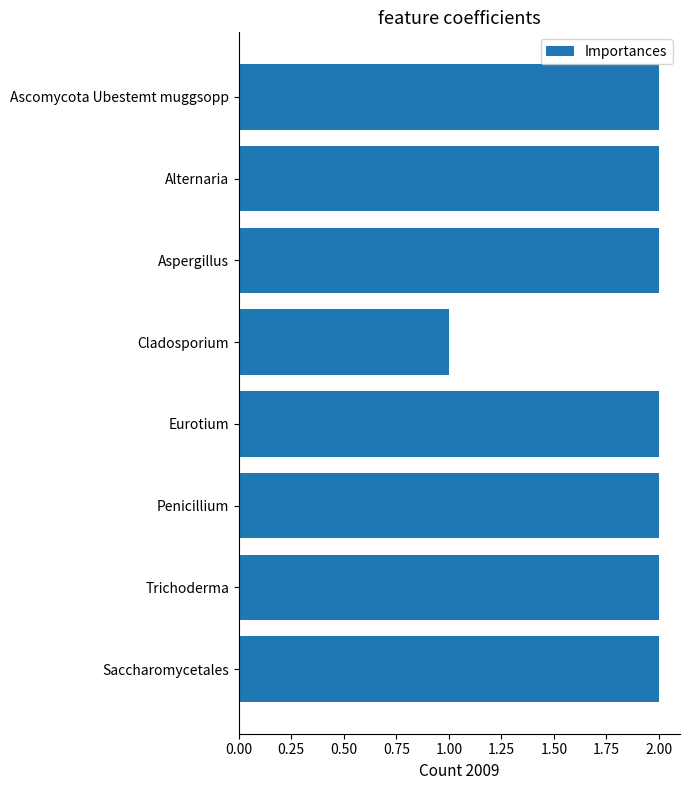

What is the label of the 7th bar from the bottom?

Alternaria